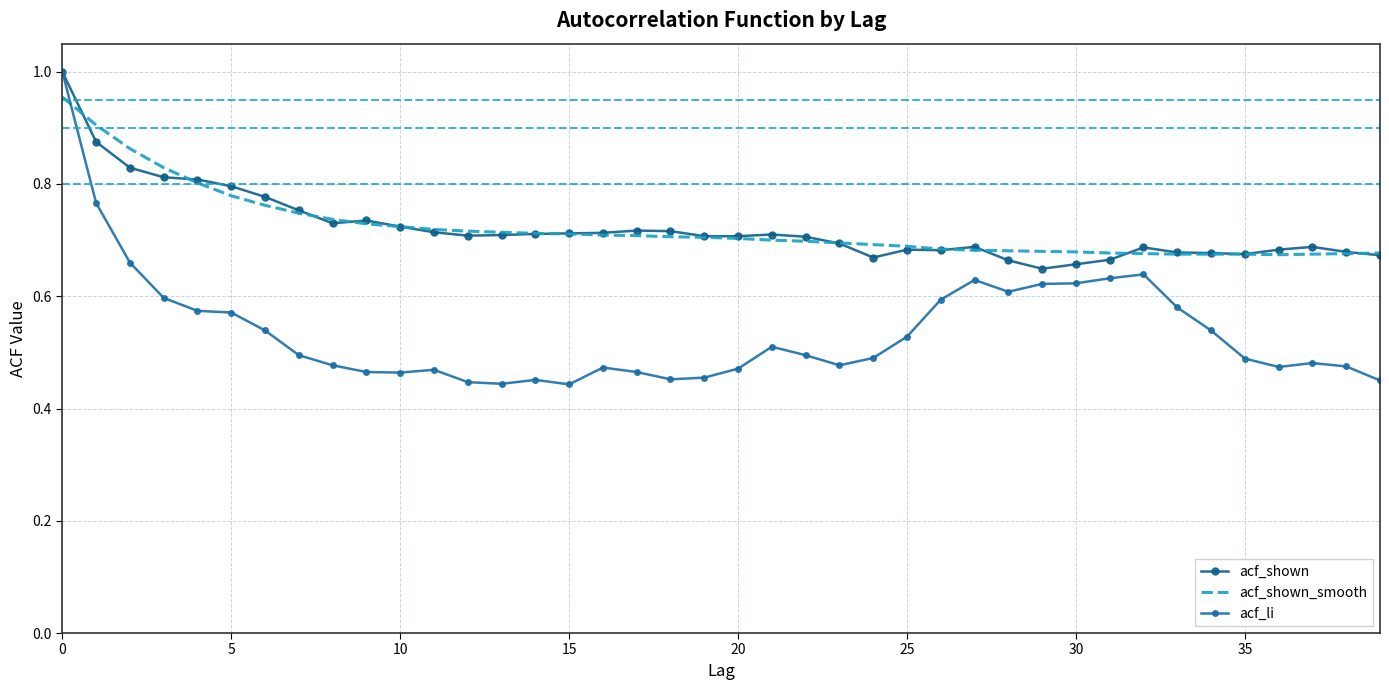

Which series has the largest total across all categories?

acf_shown_smooth